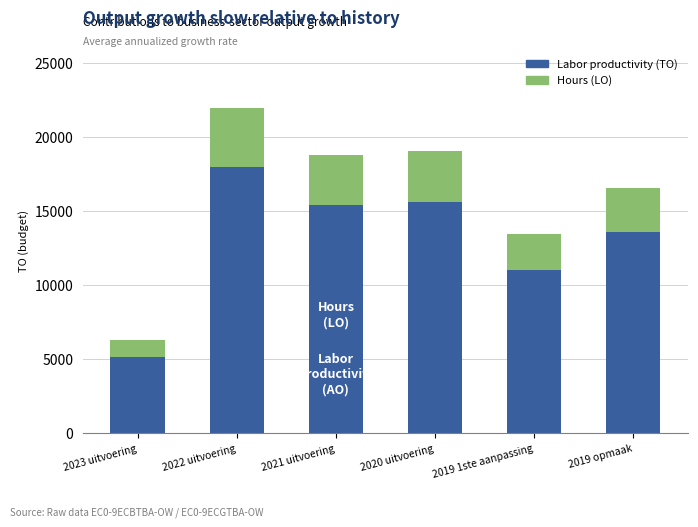

What is the label of the 6th bar from the left?

2019 opmaak